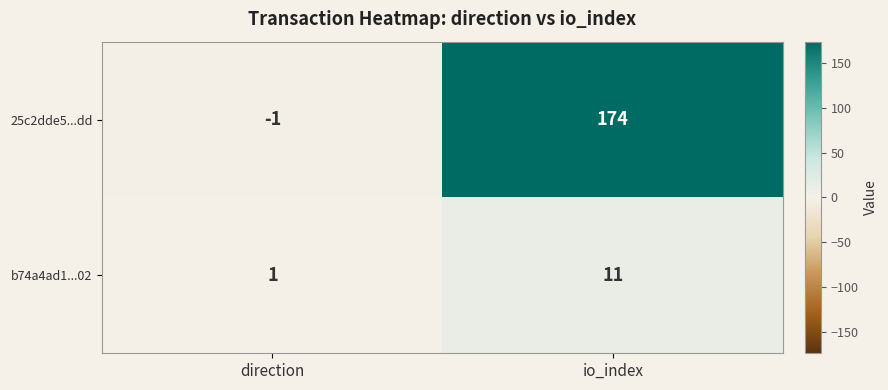

What is the maximum value shown in the chart?

174